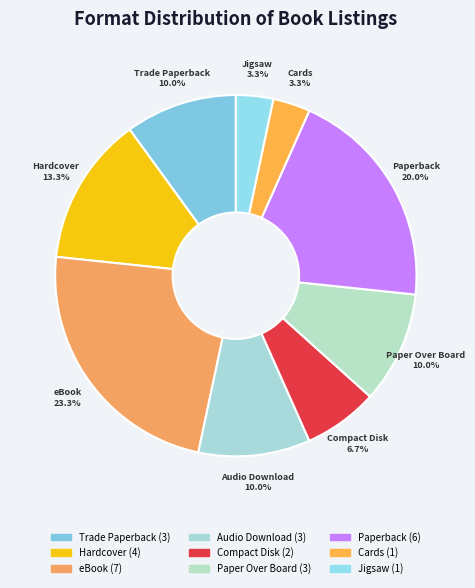

Is there a majority slice in this chart?

No